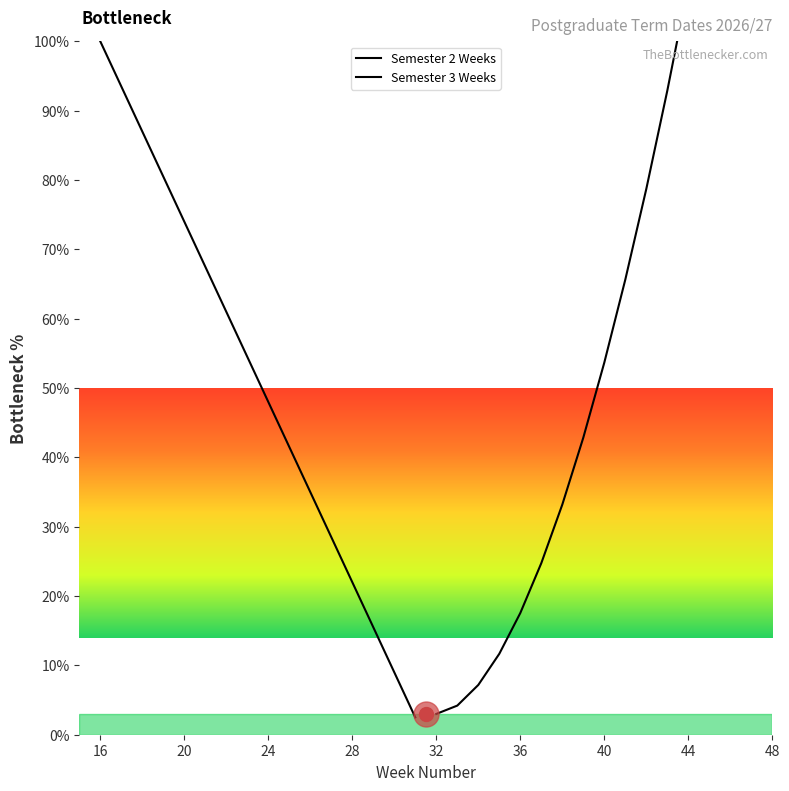

How many data points are above 54?

8